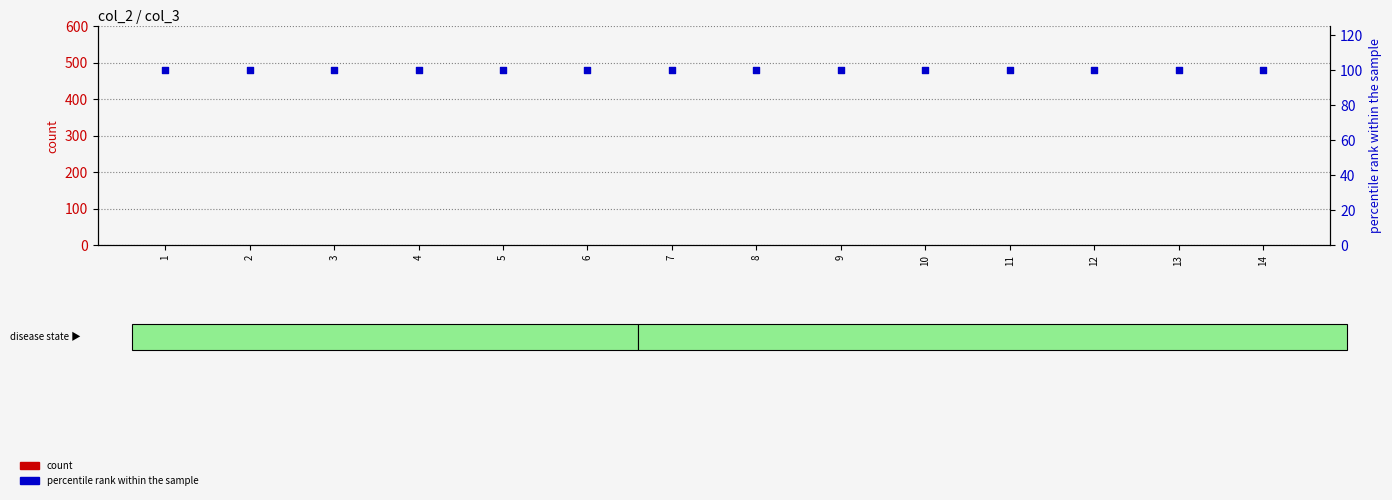

Which series contains the highest Y value?

percentile rank within the sample